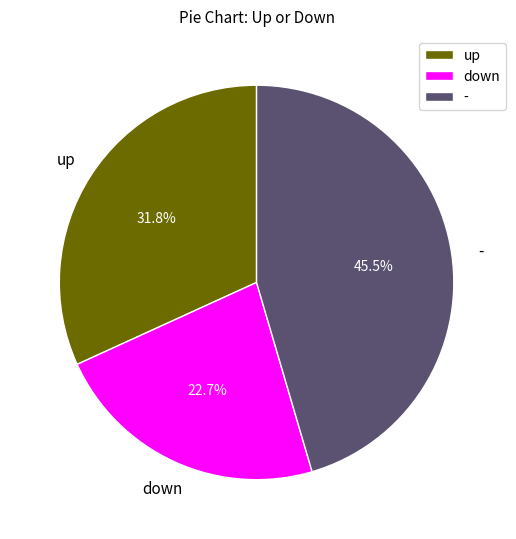

Does down account for over 50% of the chart?

No